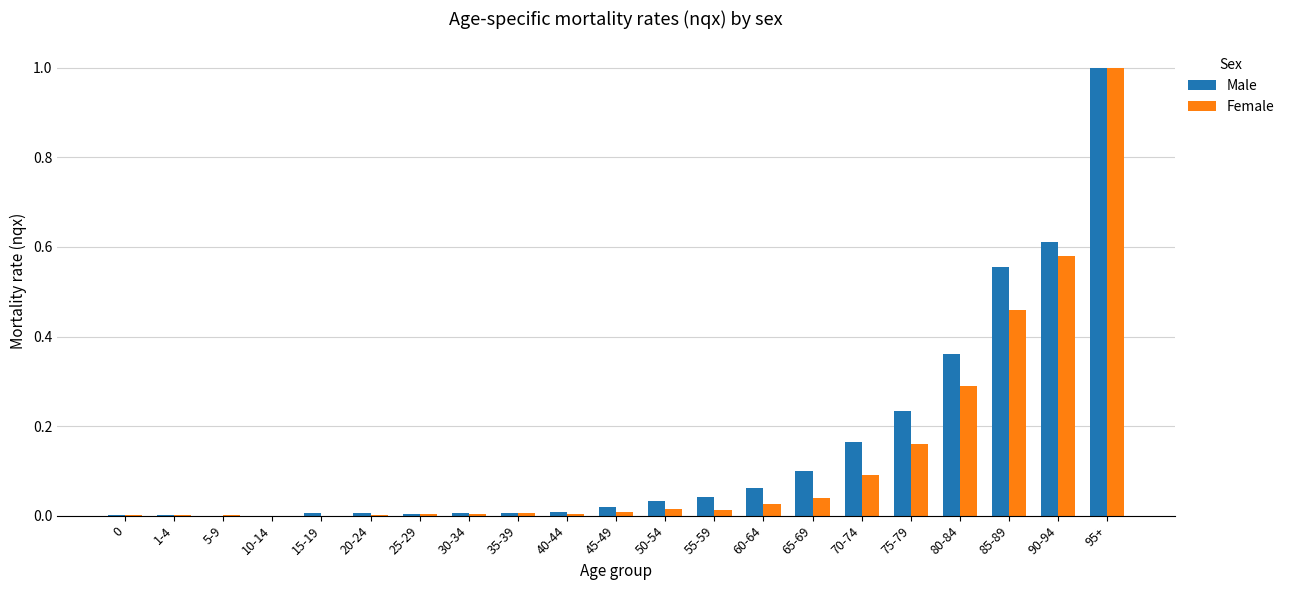

What is the difference between the Female values at 95+ and 65-69?

1.0